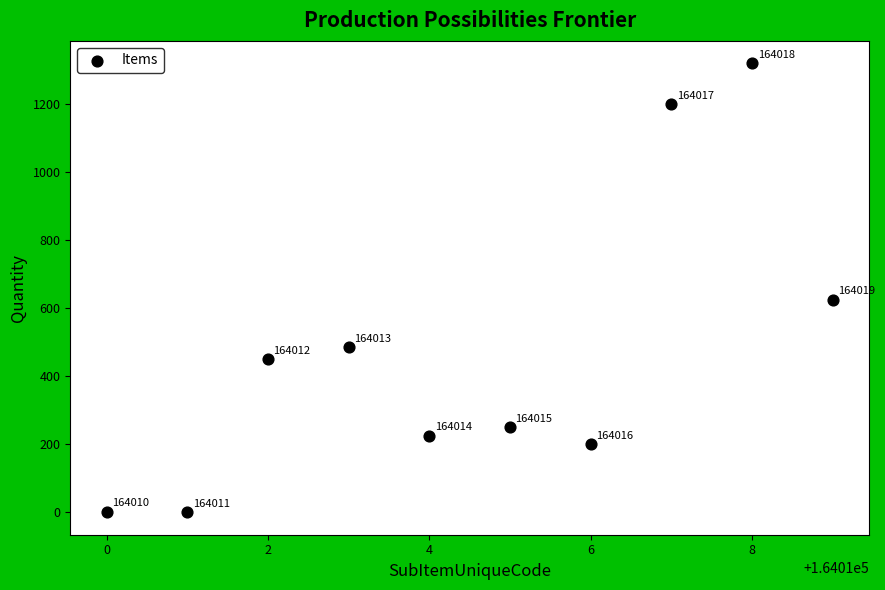

What Y value in the scatter plot is closest to 660?

625